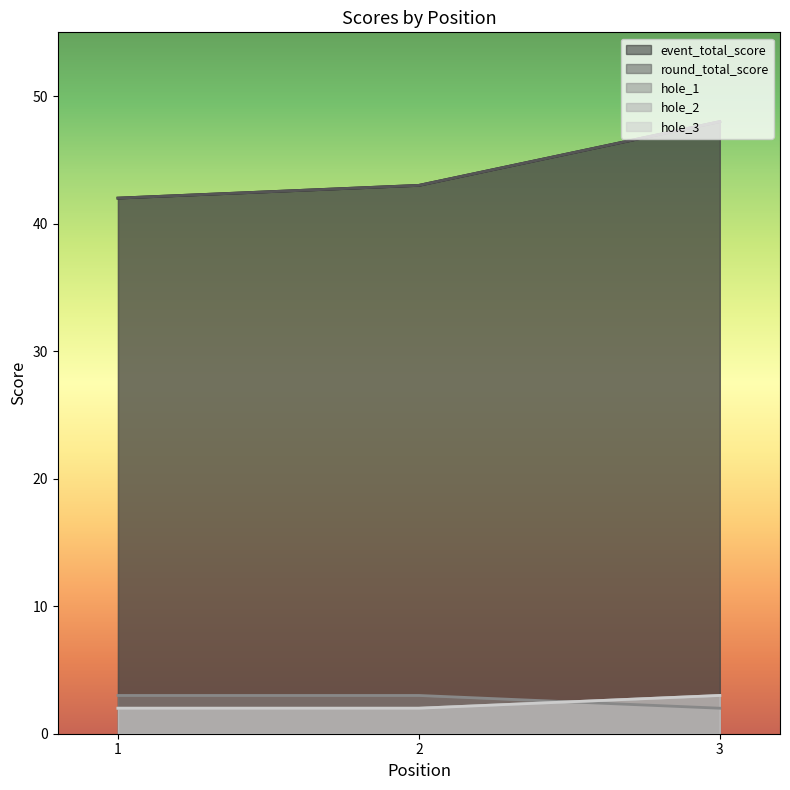

What is the spread (max minus min) of values at 2?

41